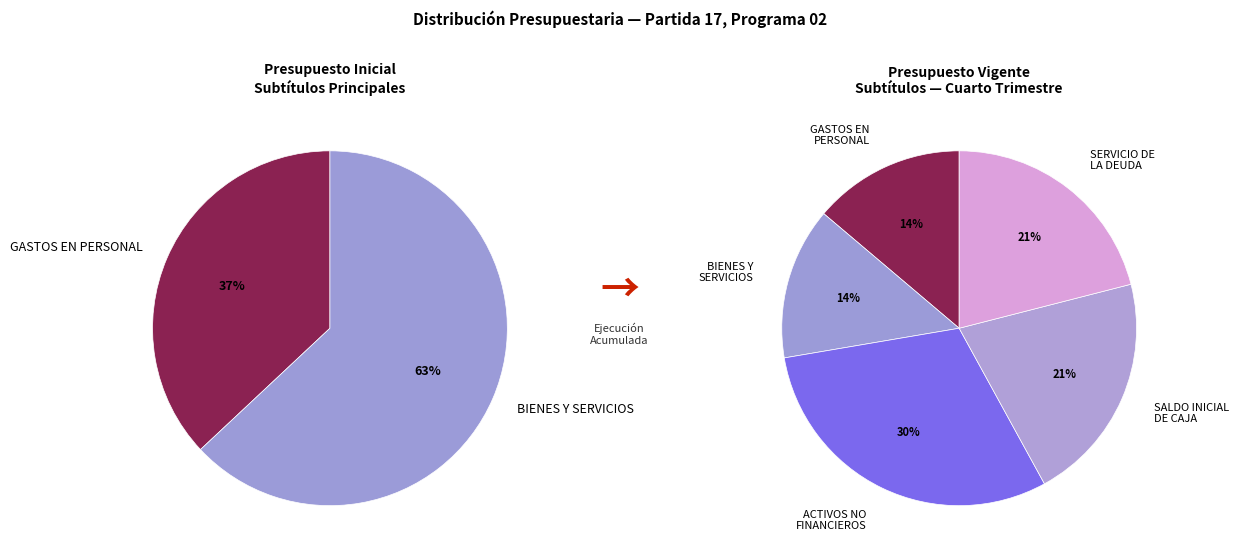

Between BIENES Y SERVICIOS DE CONSUMO and ADQUISICION DE ACTIVOS NO FINANCIEROS, which is larger?

ADQUISICION DE ACTIVOS NO FINANCIEROS